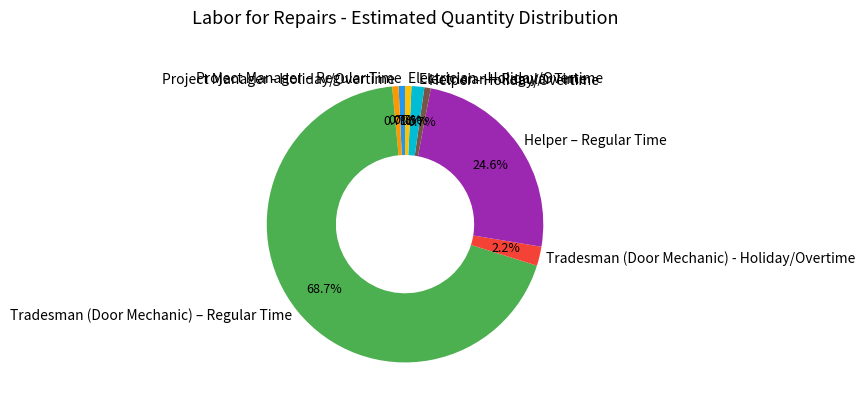

Which category has the biggest portion of the pie?

Tradesman (Door Mechanic) – Regular Time